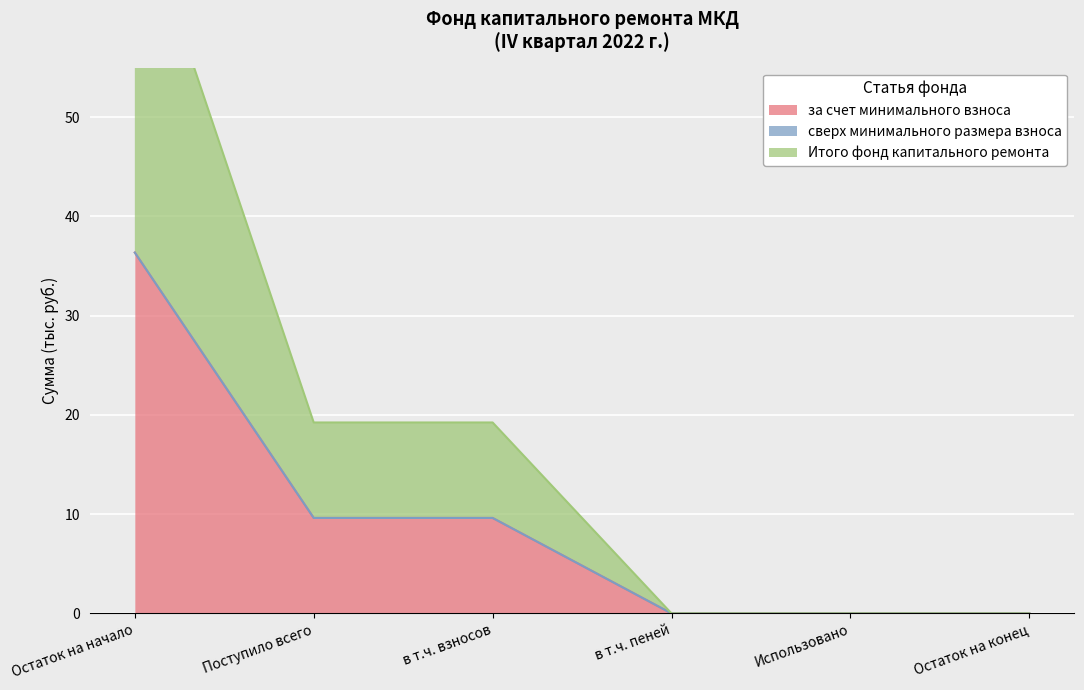

At which category is the sum across all series the highest?

Остаток на начало